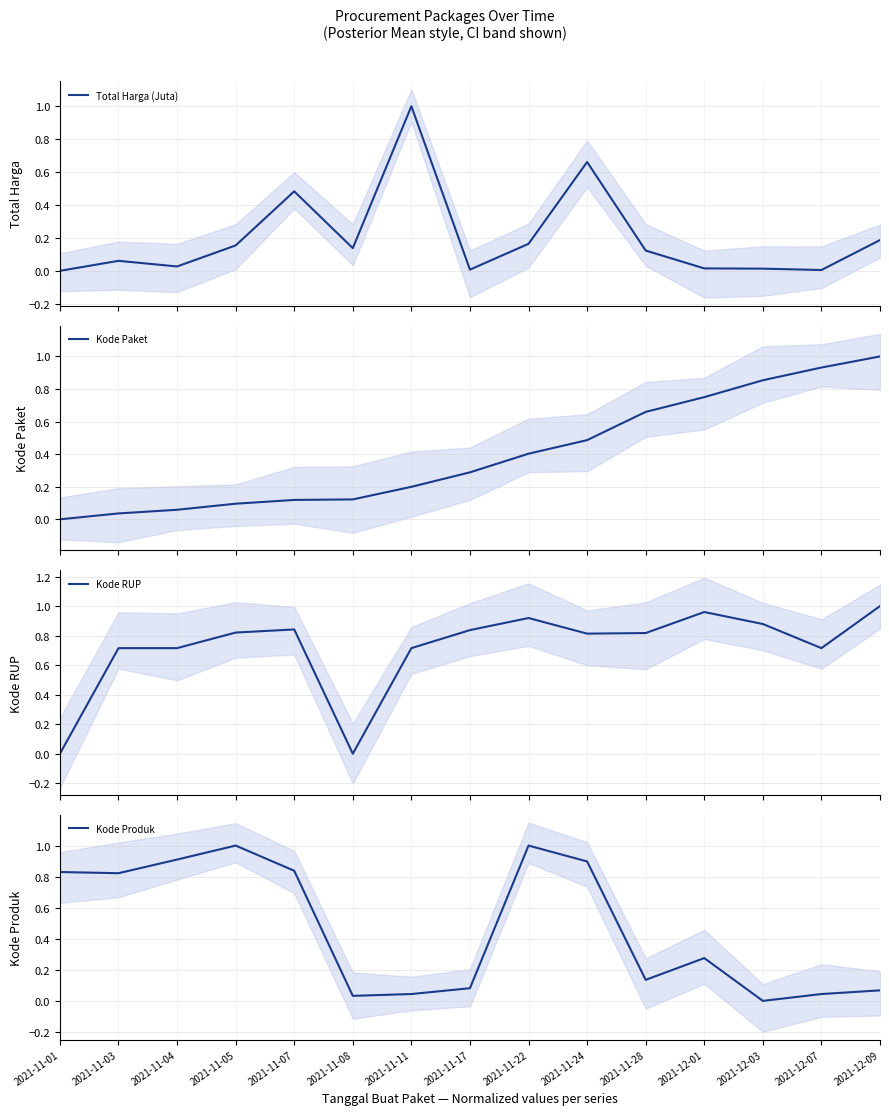

What is the total value across all series at 2021-11-11?

2.0